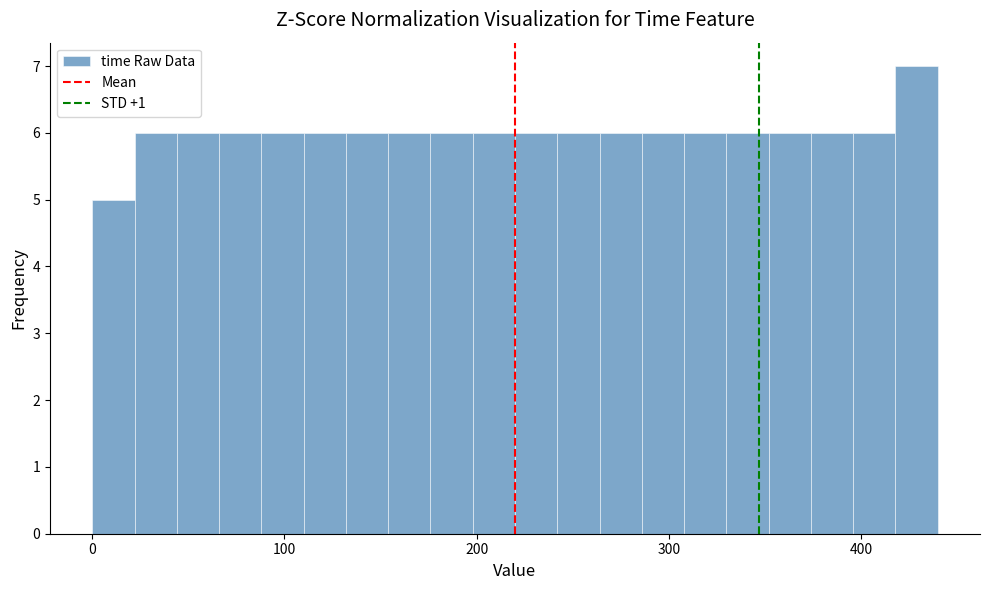

Around what value on the x-axis is the tallest bar? Give the approximate position of its centre, as read against the axis.

430